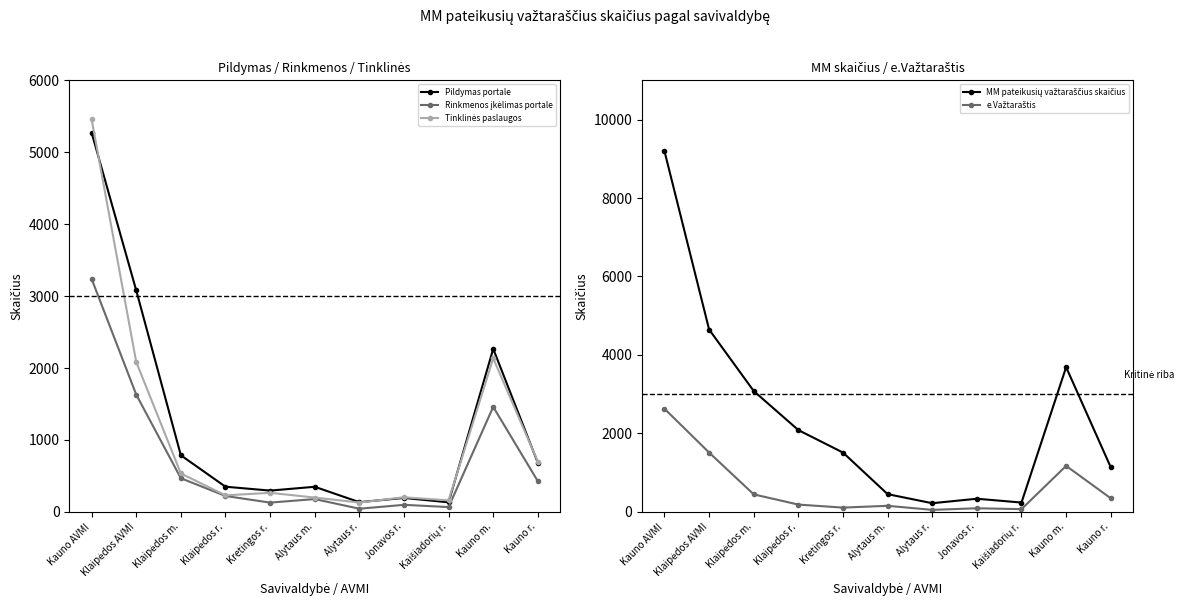

At which label does MM pateikusių važtaraščius skaičius first exceed 1512?

Kauno AVMI